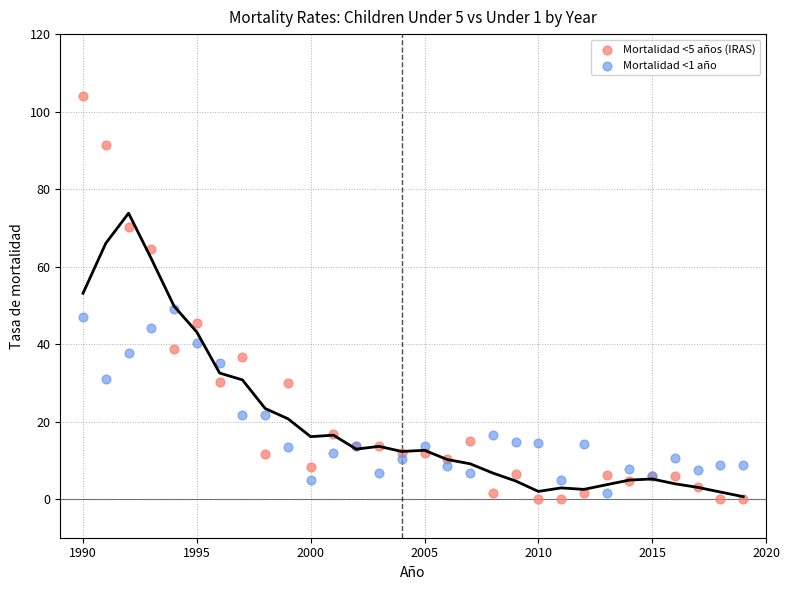

What is the X range (max minus min) for the scatter plot?

29.0